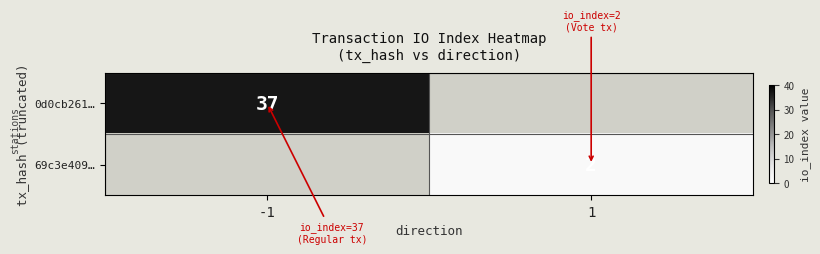

The 69c3e409… series shows 2 at 1. True or false?

True